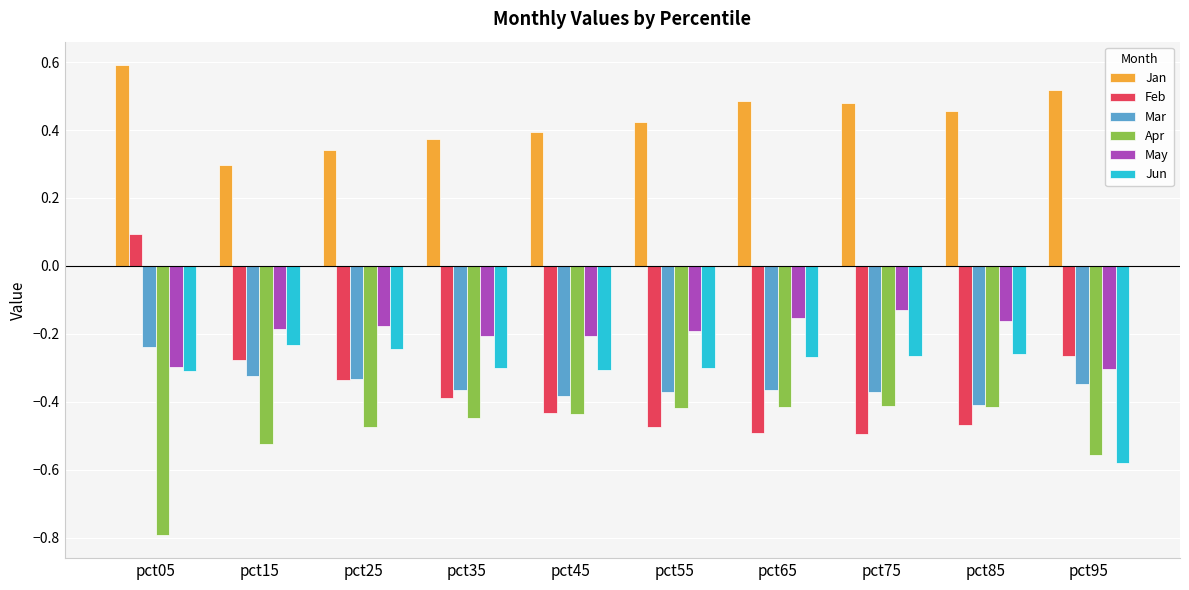

What is the maximum value shown in the chart?

0.6